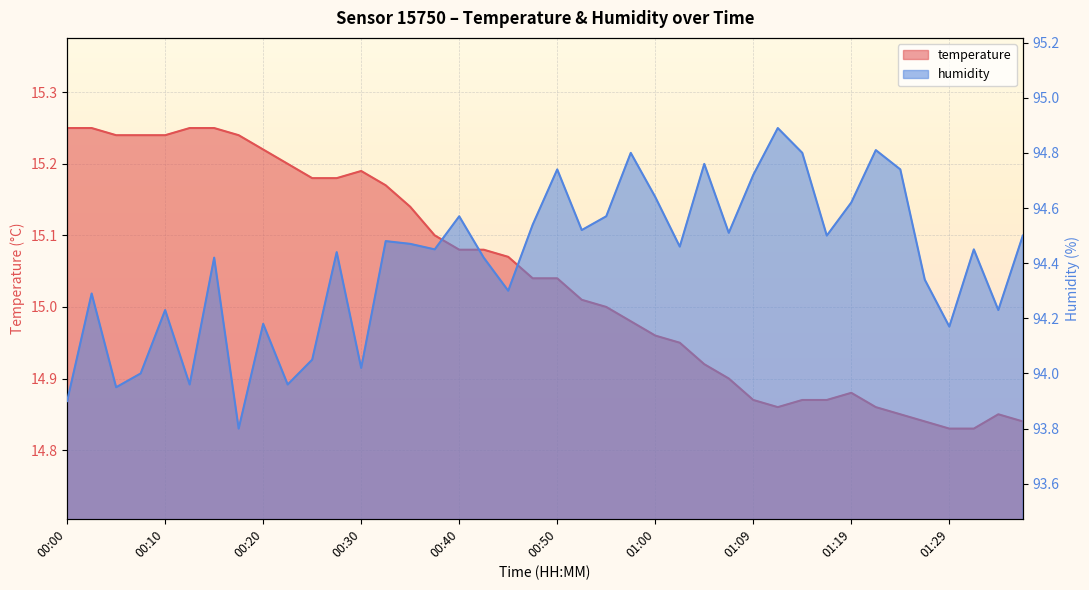

At which category does the chart reach its minimum across all series?

01:29